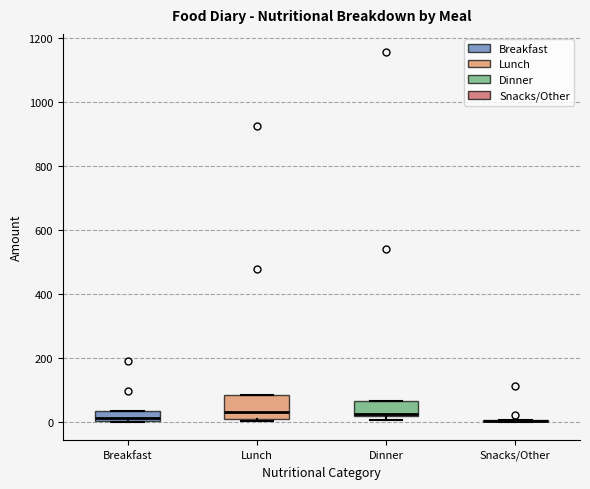

Which box is the tallest, from its lower edge to its upper edge?

Lunch